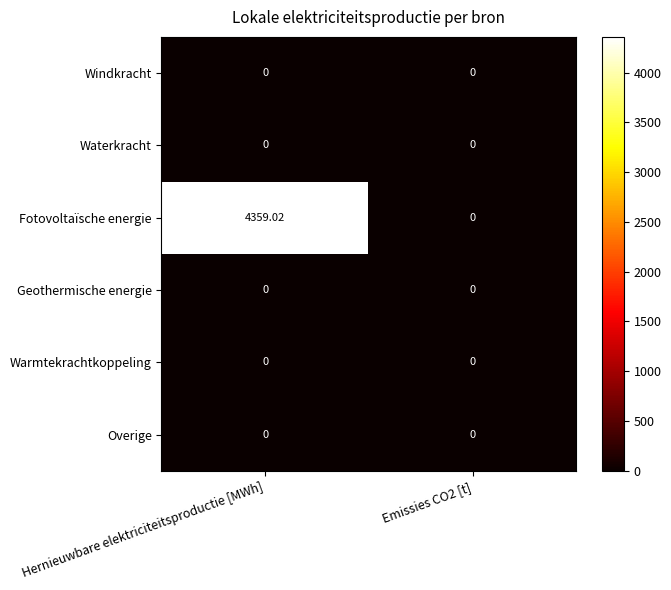

Which series has the largest range (max minus min)?

Fotovoltaïsche energie